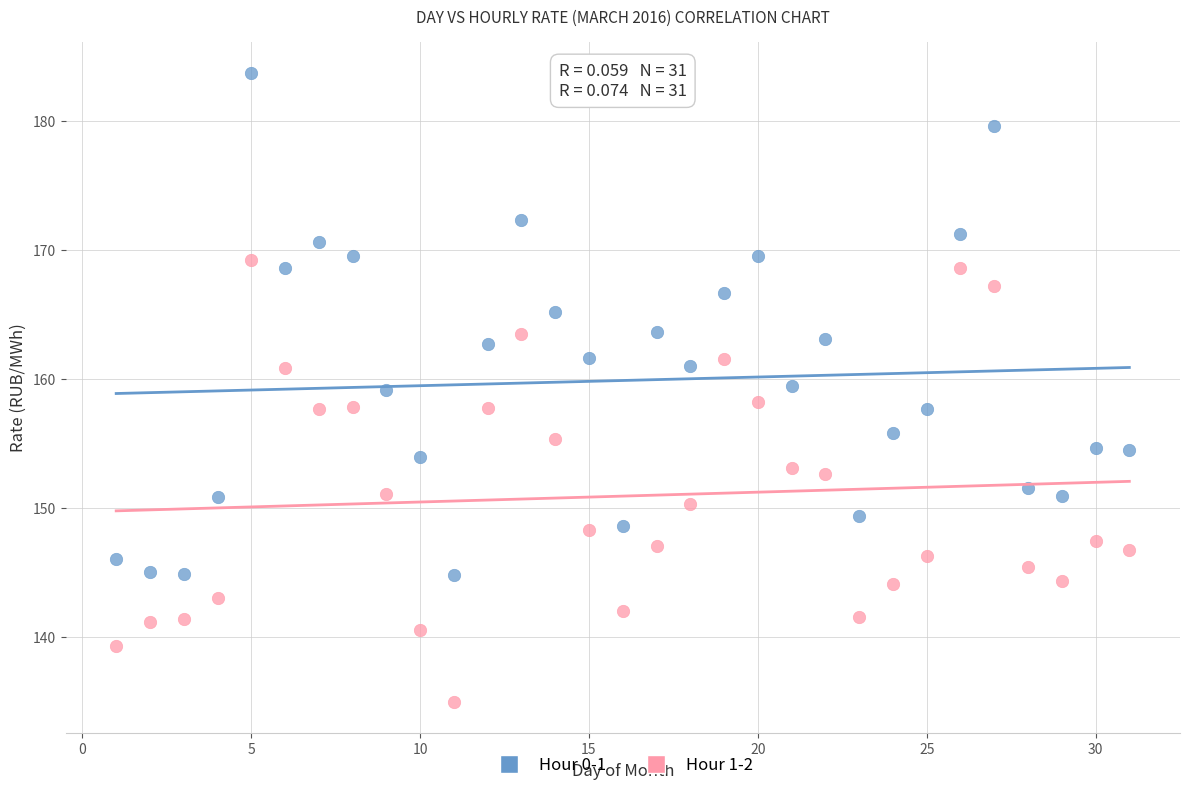

What is the X range (max minus min) for the scatter plot?

30.0